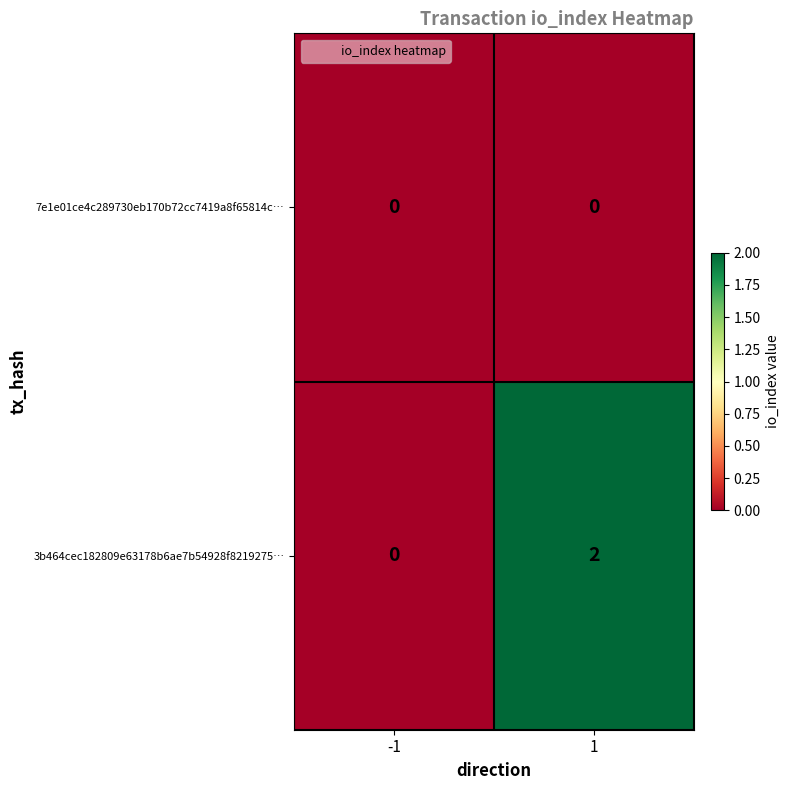

Which series has the largest total across all categories?

3b464cec182809e63178b6ae7b54928f8219275…